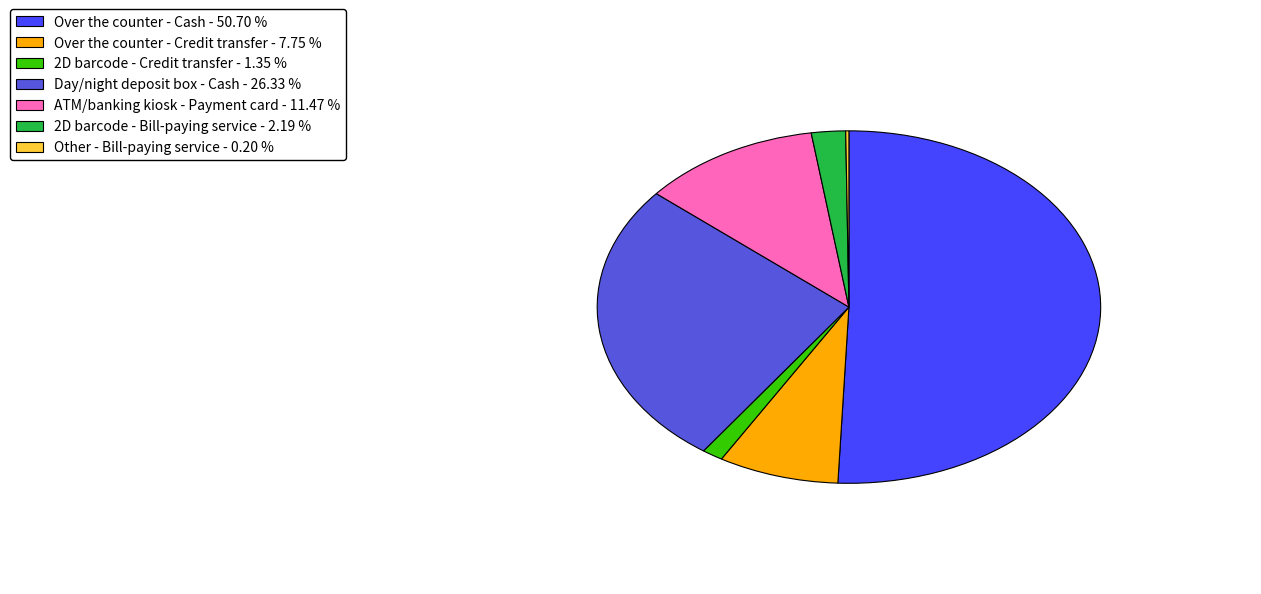

Do Day/night deposit box - Cash - 26.33 % and 2D barcode - Credit transfer - 1.35 % together represent more than half of the pie?

No